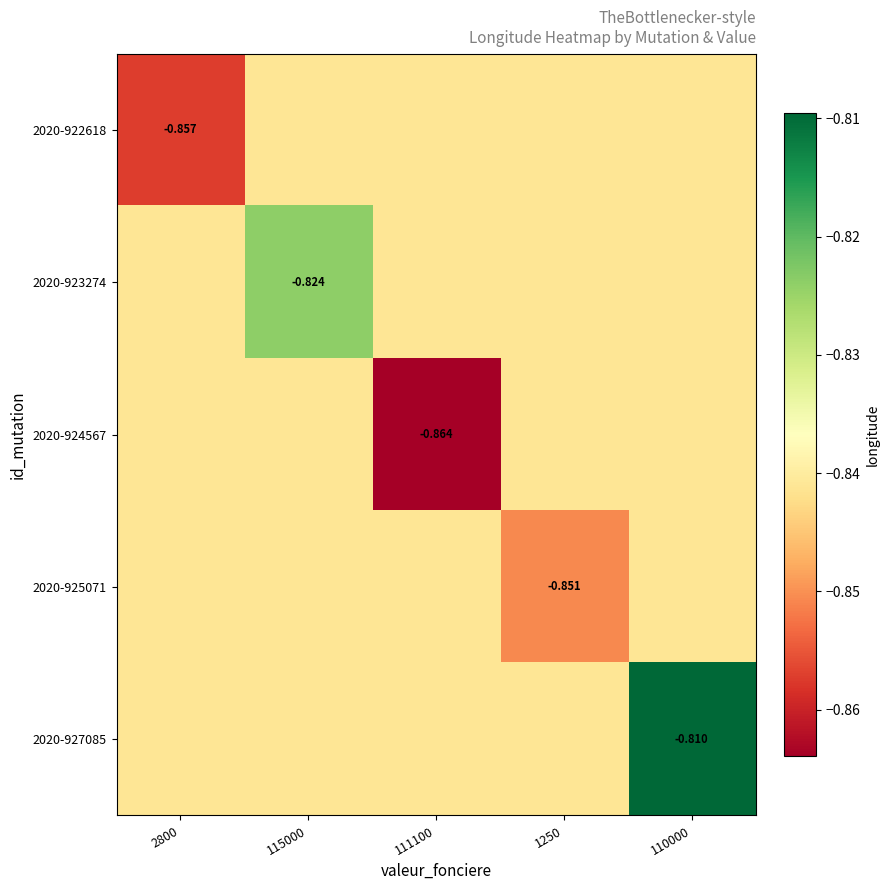

Which series has the largest total across all categories?

2020-927085